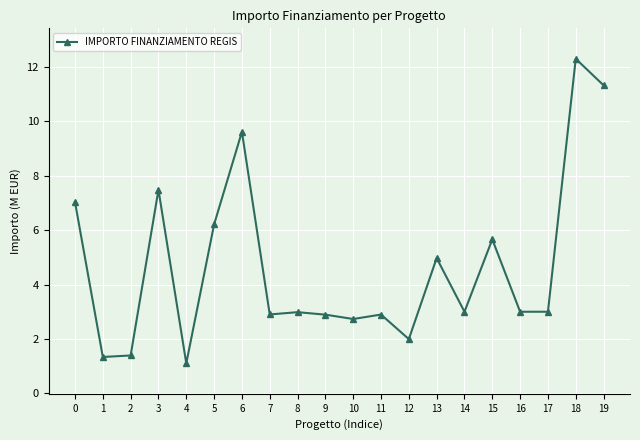

What is the difference between the second highest and minimum values?

10.2